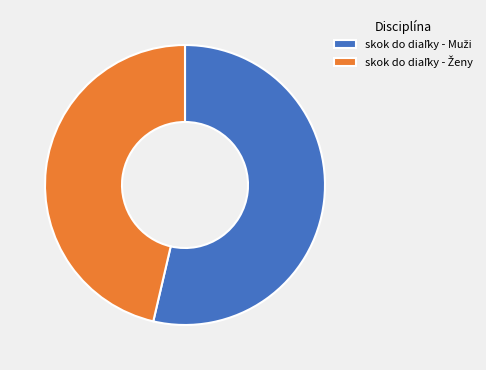

Is there a majority slice in this chart?

Yes